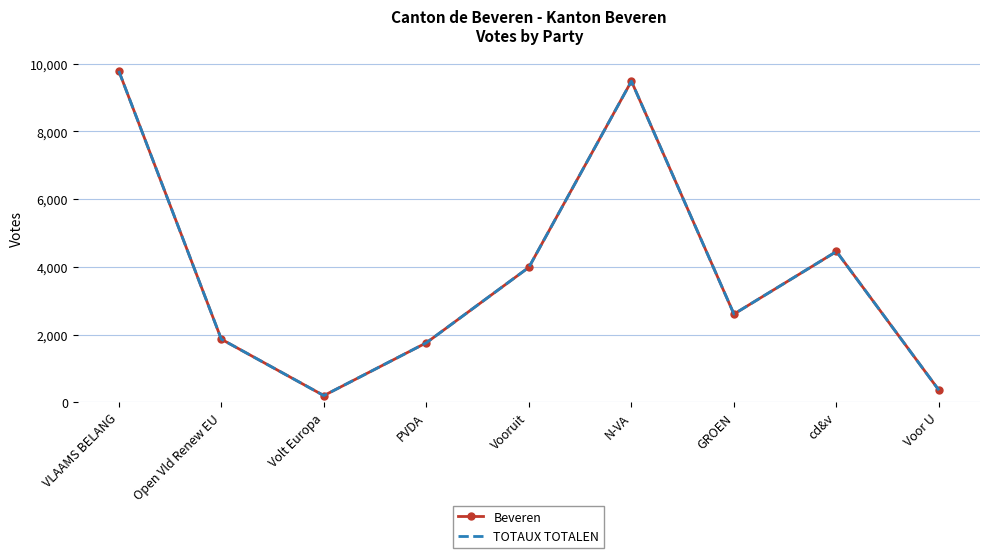

List the series in order of their peak value, lowest first.

Beveren, TOTAUX TOTALEN